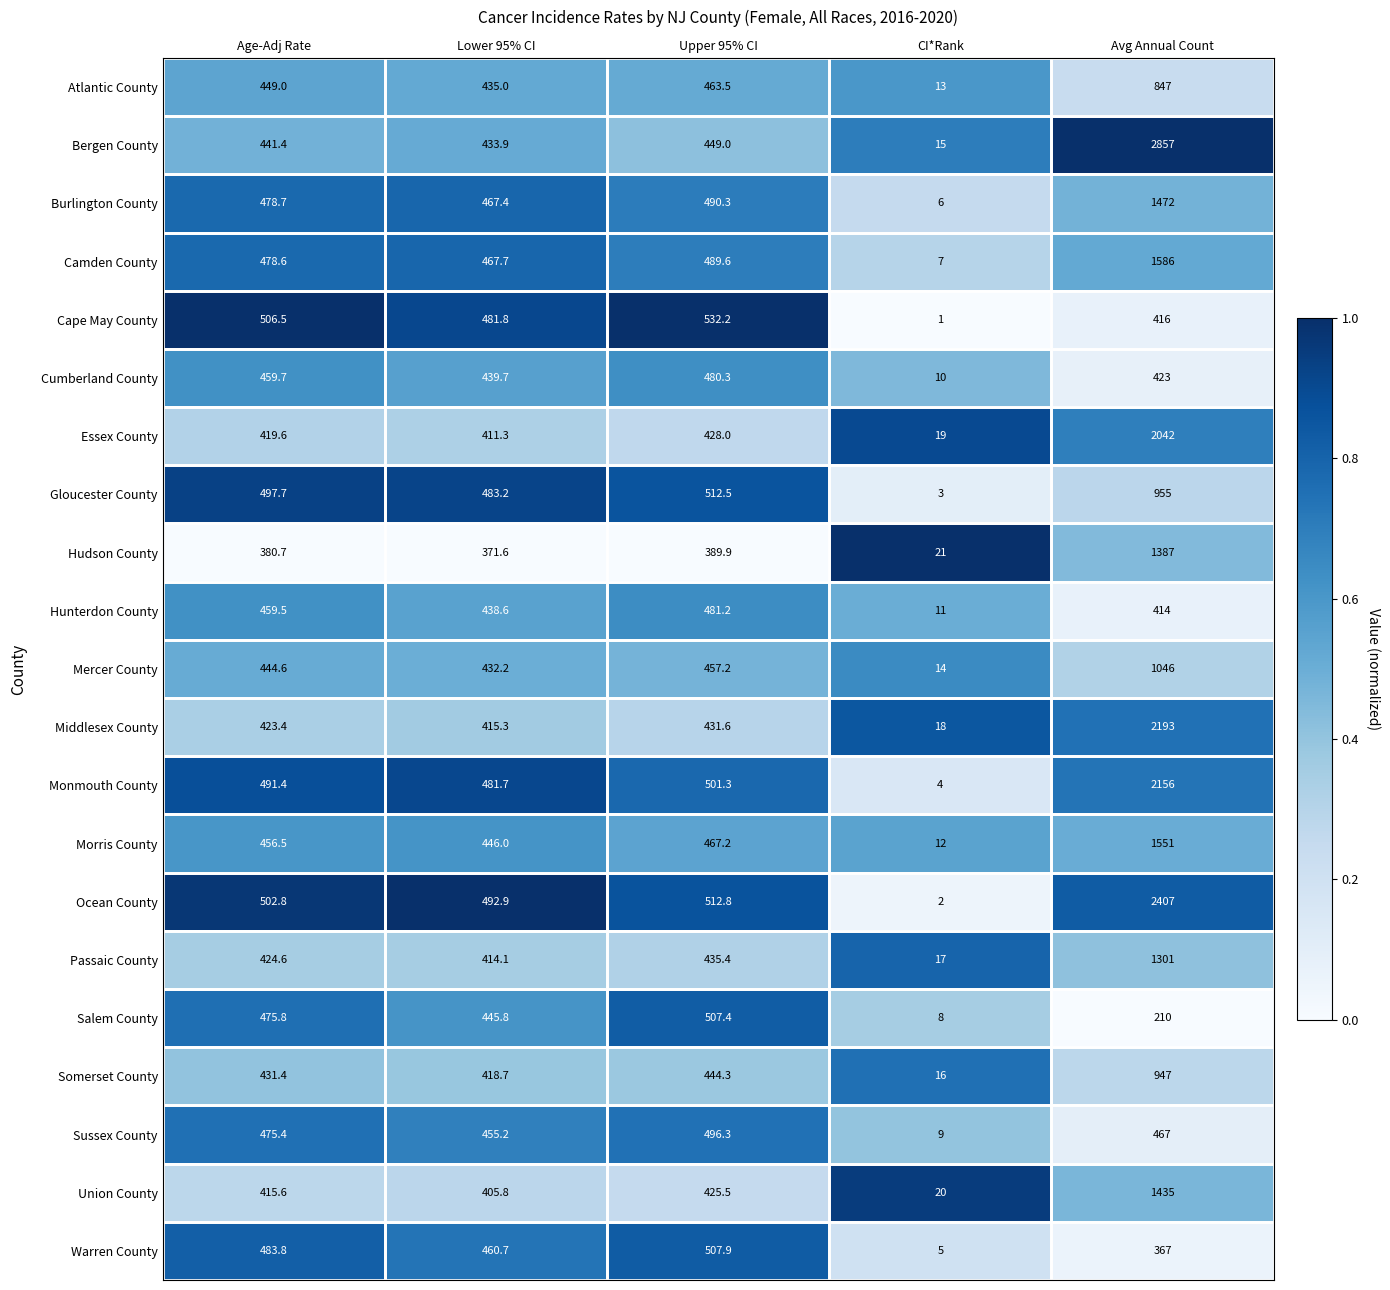

What is the smallest value displayed?

1.0